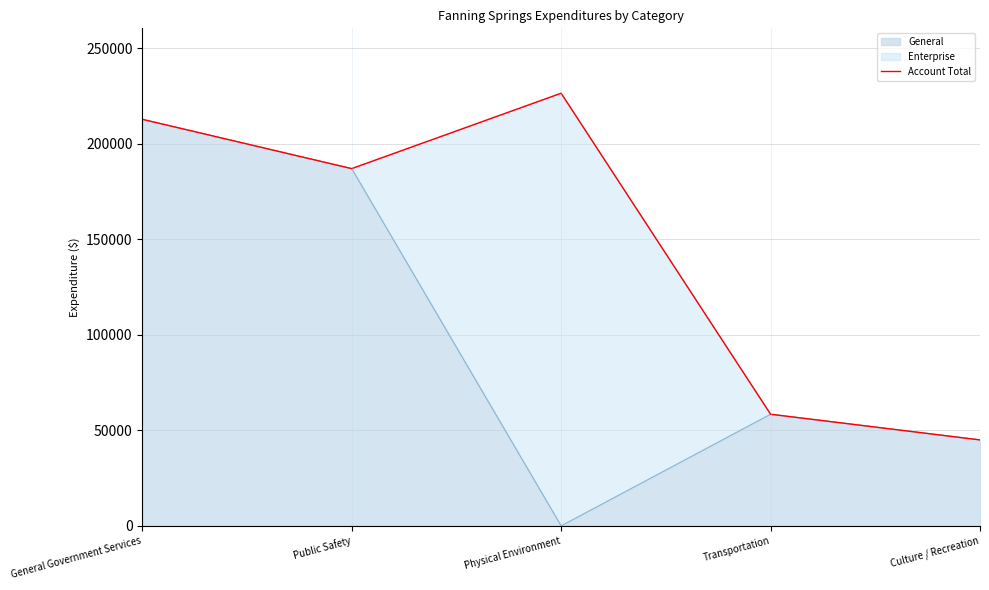

Reading right to left, list all the values displayed in this chart.

45009	58446	226512	187041	212866